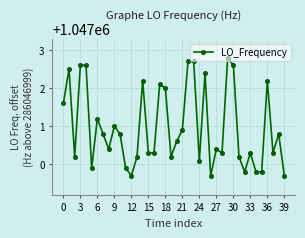

How many series are shown in this chart?

1